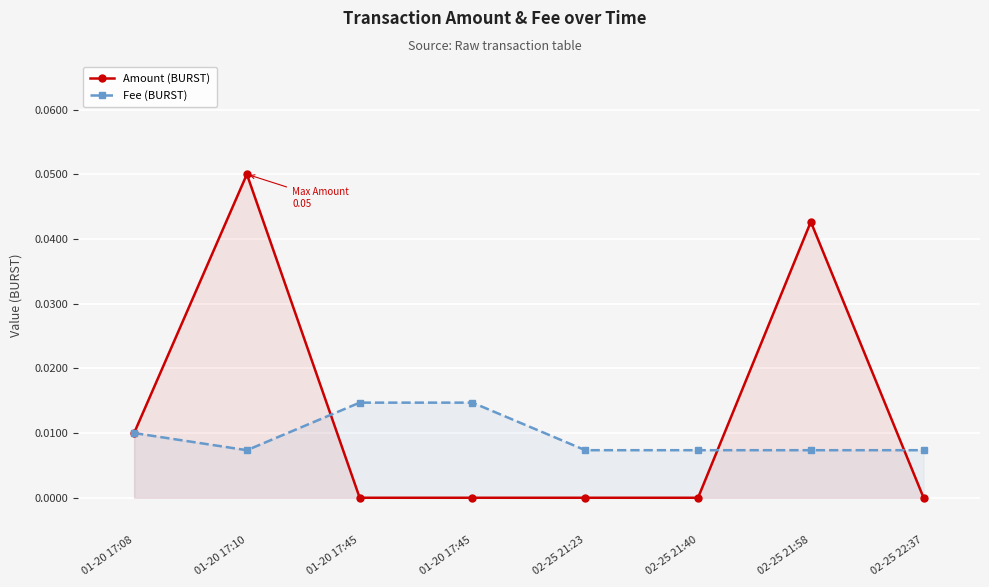

Rank the categories by Amount (BURST) value from highest to lowest.

01-20 17:10, 02-25 21:58, 01-20 17:08, 01-20 17:45, 01-20 17:45, 02-25 21:23, 02-25 21:40, 02-25 22:37